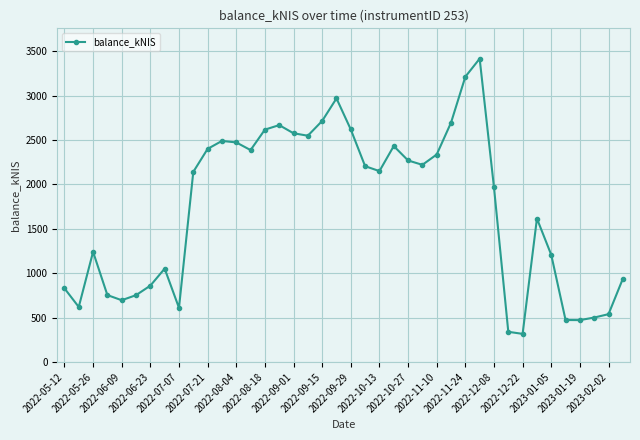

What is the minimum value shown in the chart?

317.0